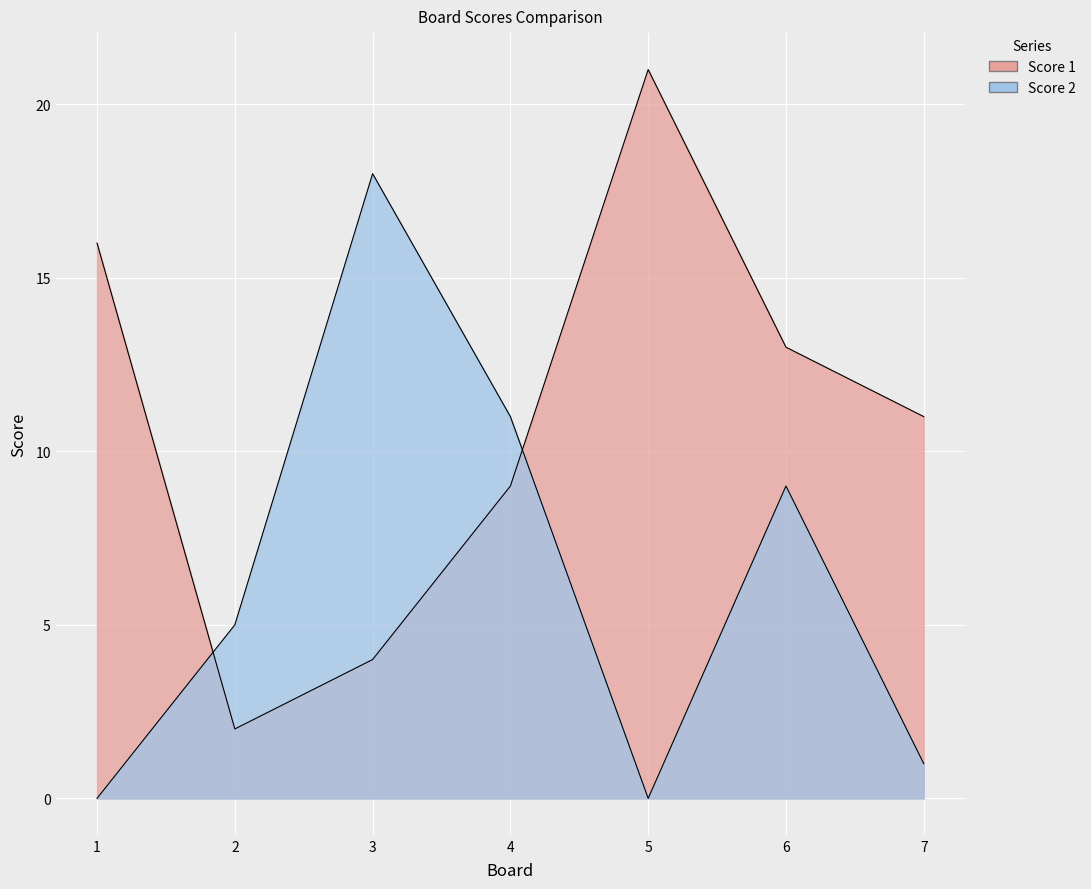

At which category does Score 1 reach its first local peak?

5